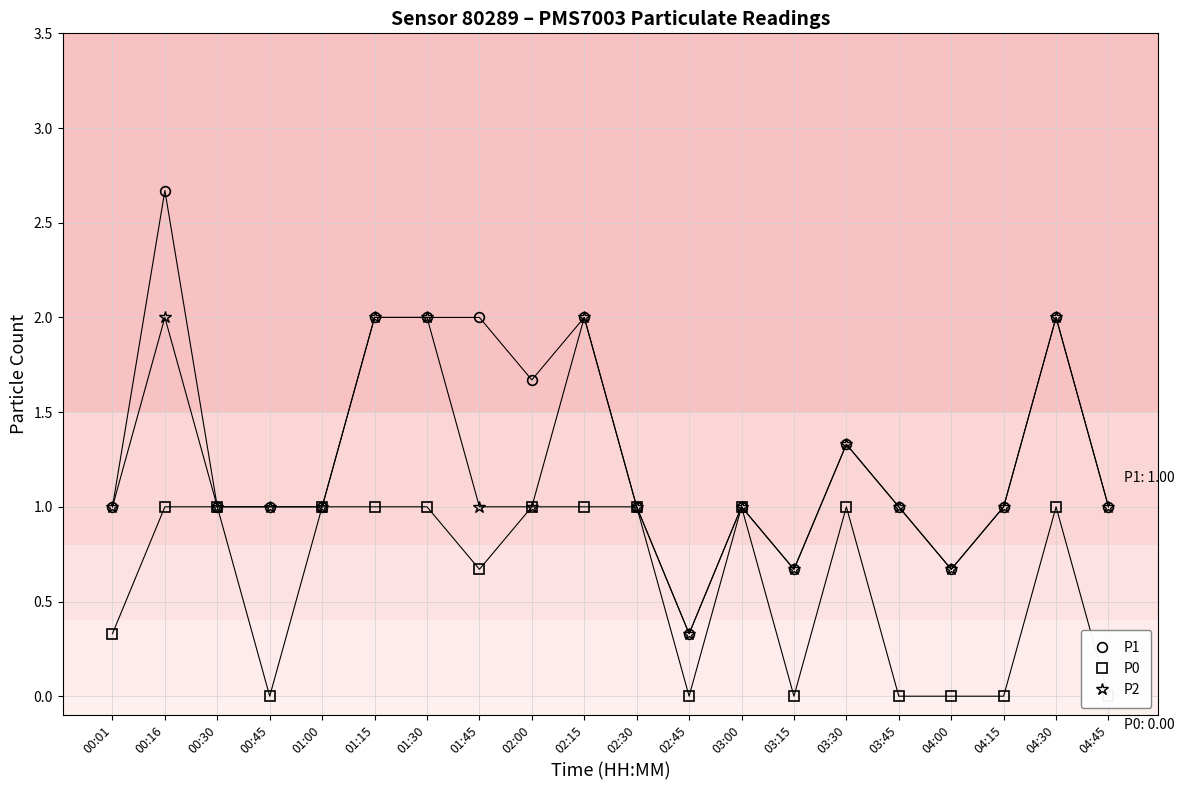

How many data points in P0 are less than 1?

9